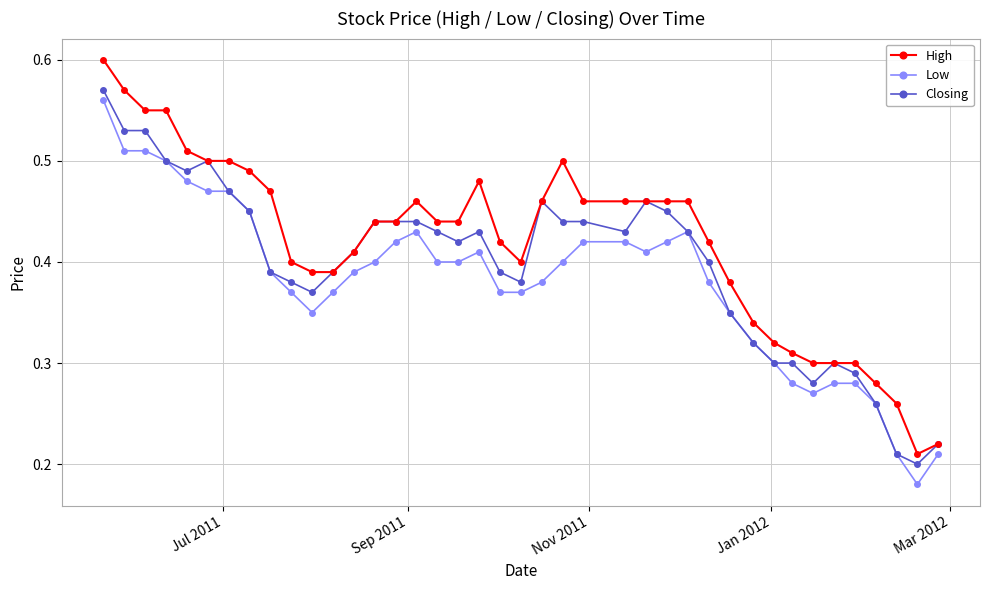

At how many categories does at least one series exceed 0?

40